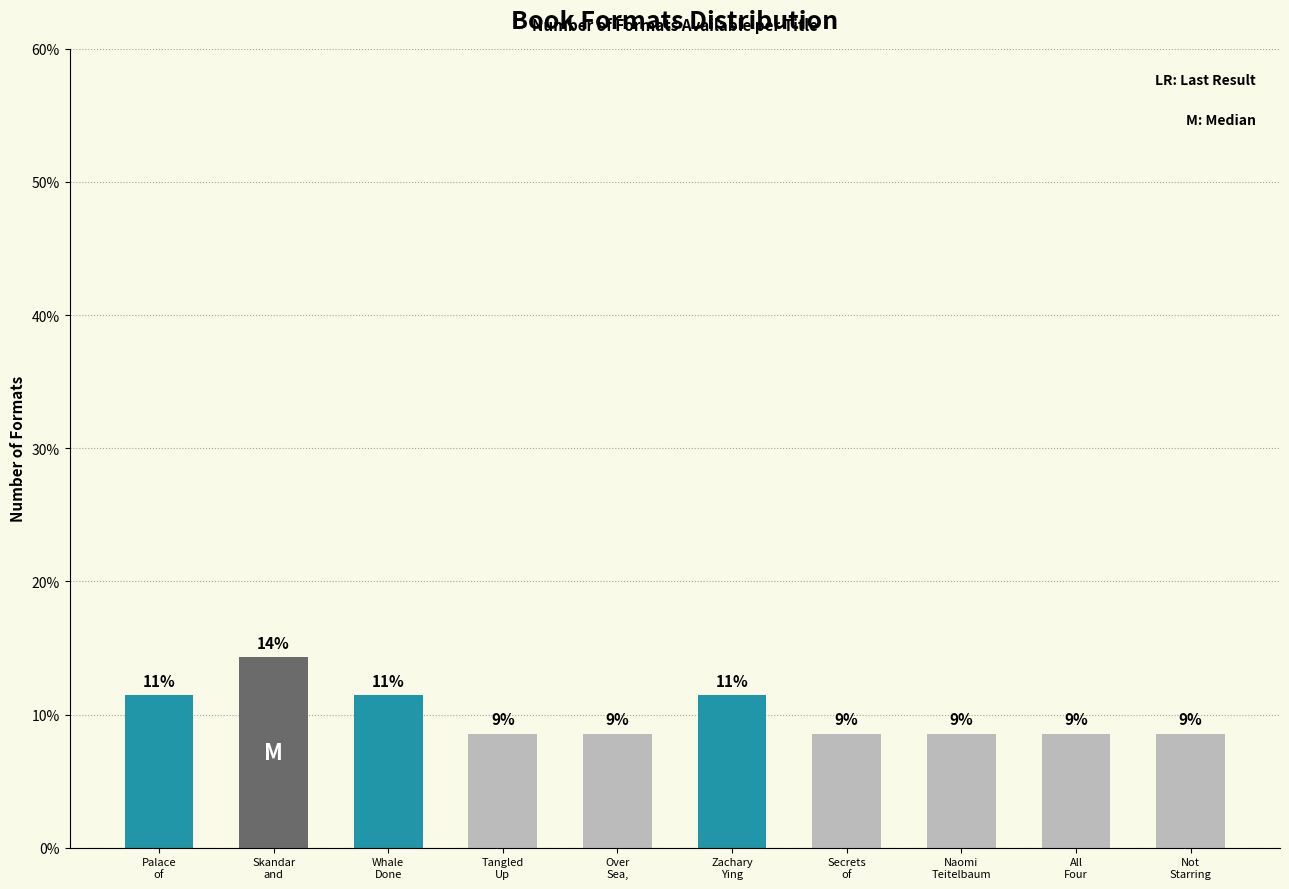

True or false: the data shows 14.9 at Tangled
Up.

False